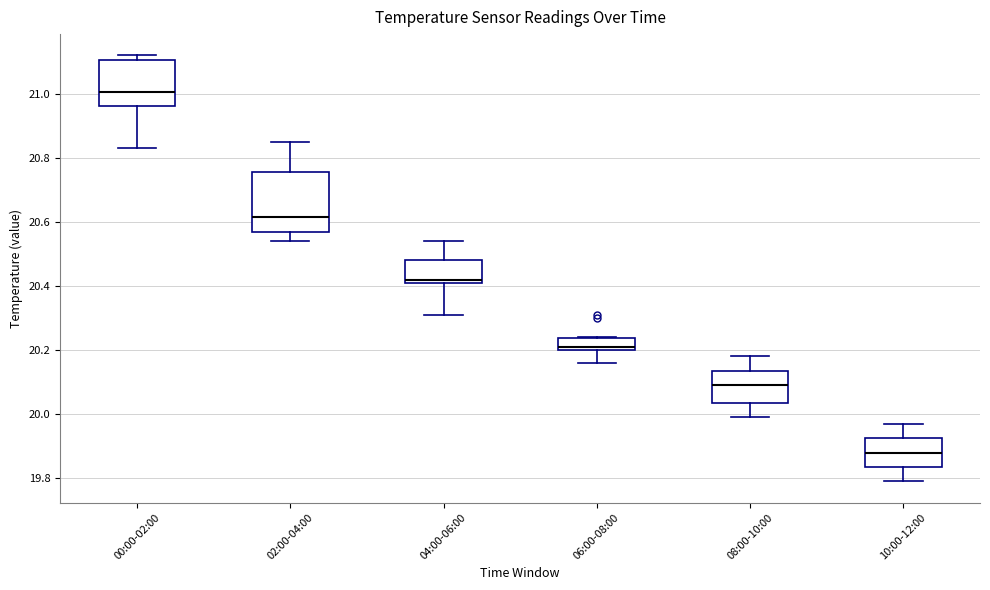

Comparing the boxes themselves (not the whiskers), which one is the tallest?

02:00-04:00